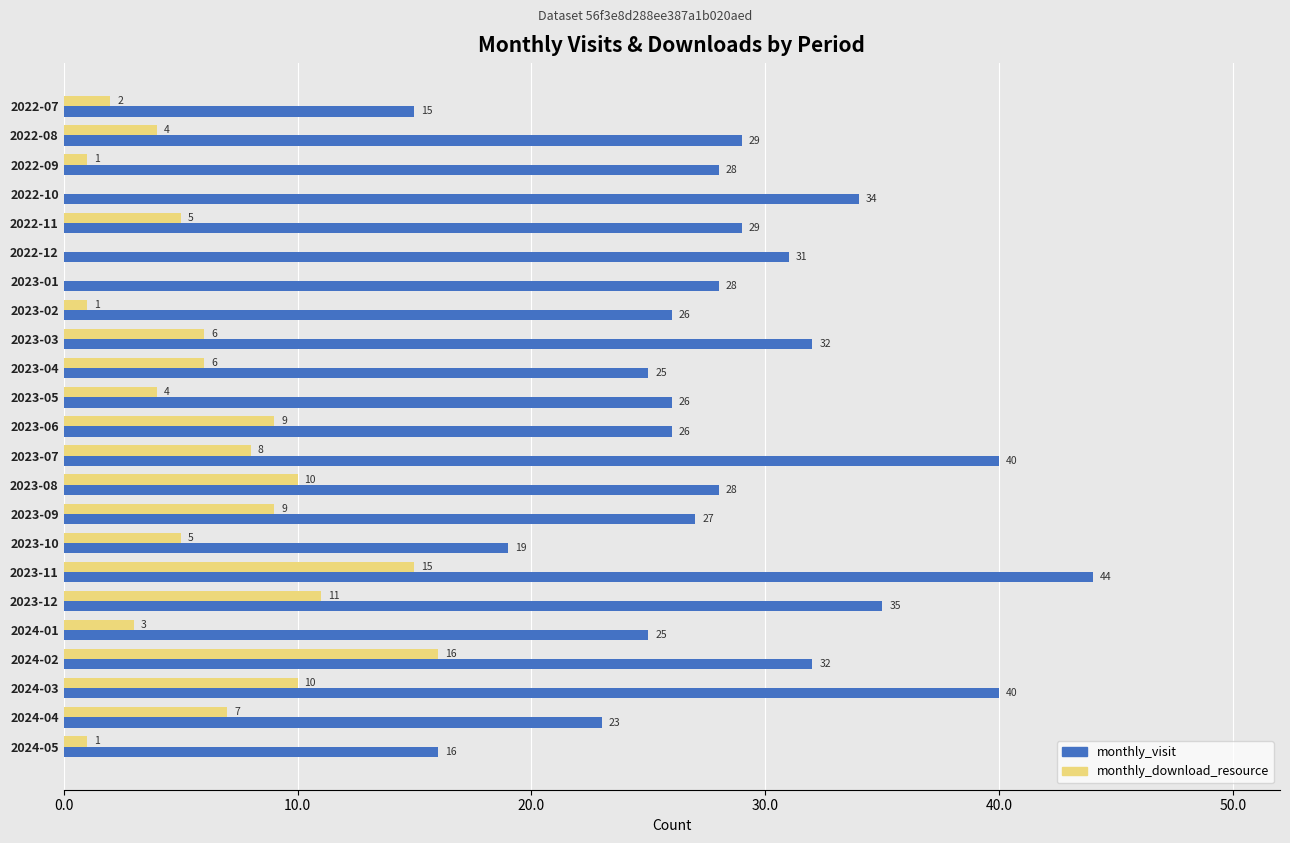

What is the highest value of the monthly_download_resource series?

16